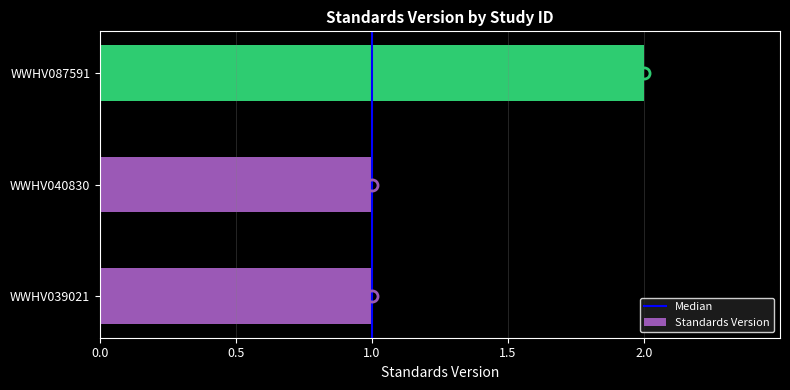

Are the bars horizontal?

Yes